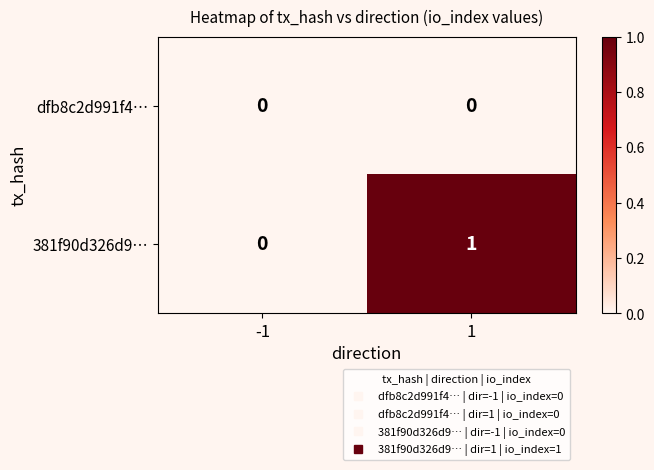

Is it true that dfb8c2d991f4… equals 0 at -1?

True